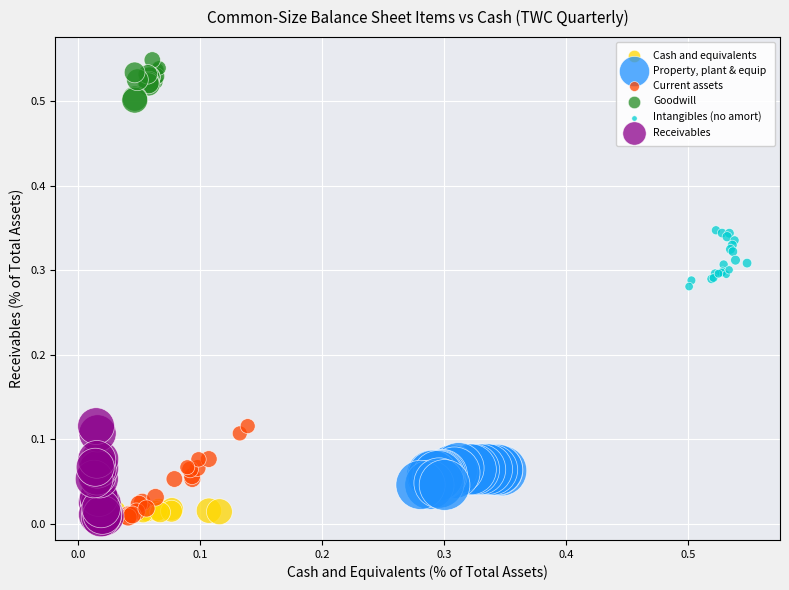

Which series contains the highest Y value?

Goodwill